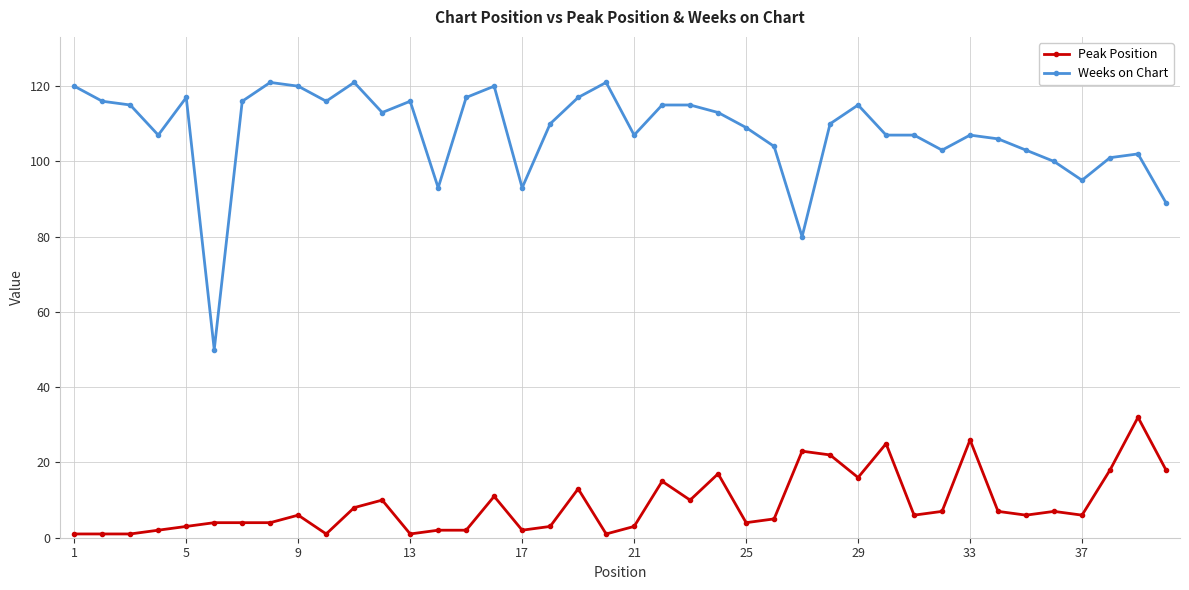

Which series has the largest total across all categories?

Weeks on Chart